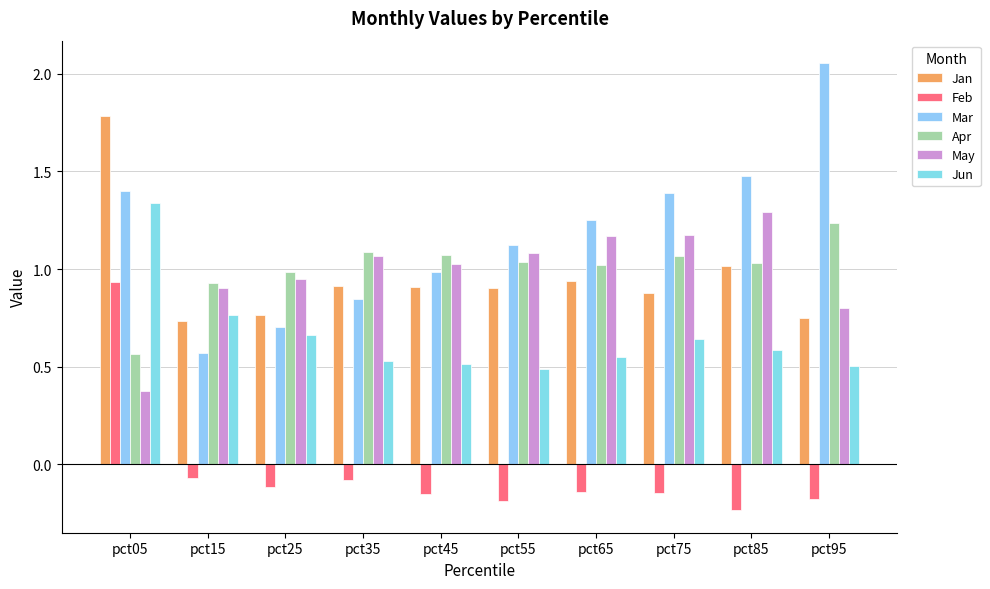

How many data points in Feb are above 0?

1